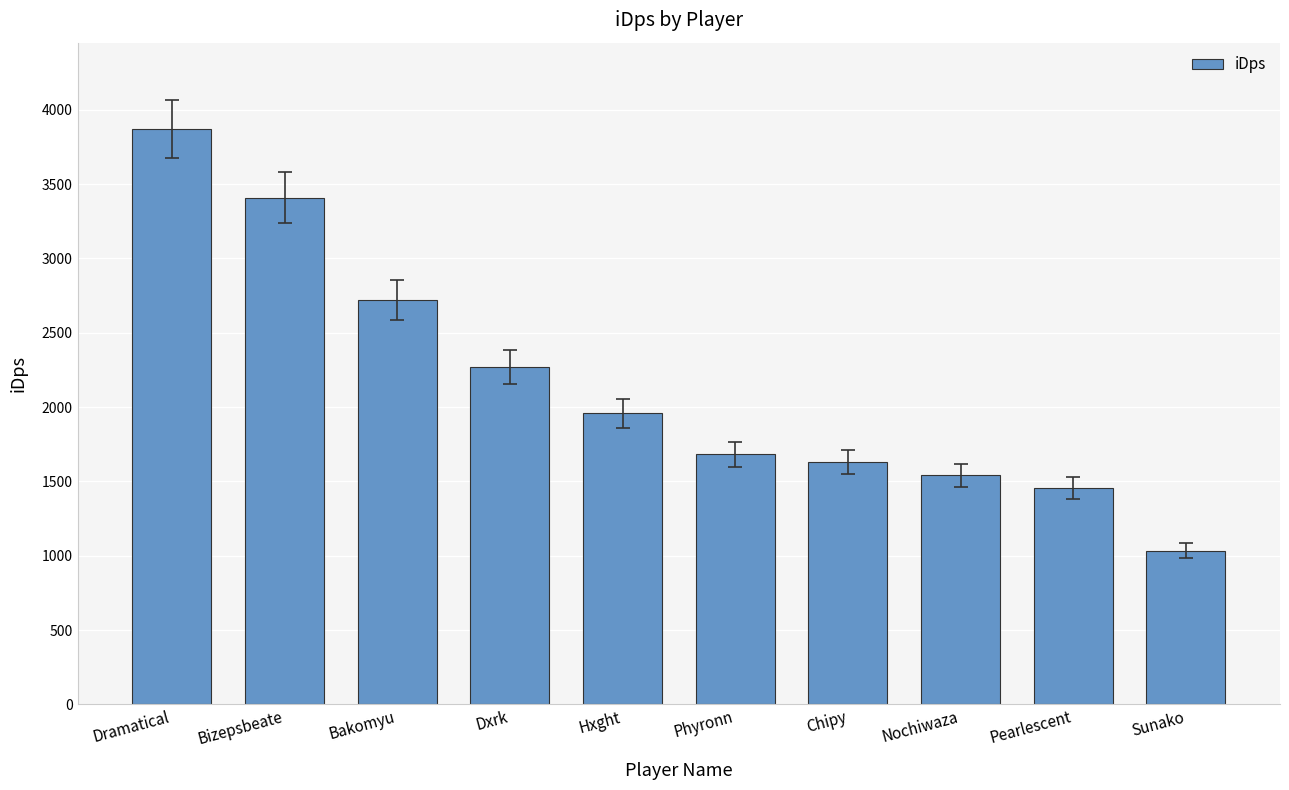

Rank the categories by value from lowest to highest.

Sunako, Pearlescent, Nochiwaza, Chipy, Phyronn, Hxght, Dxrk, Bakomyu, Bizepsbeate, Dramatical